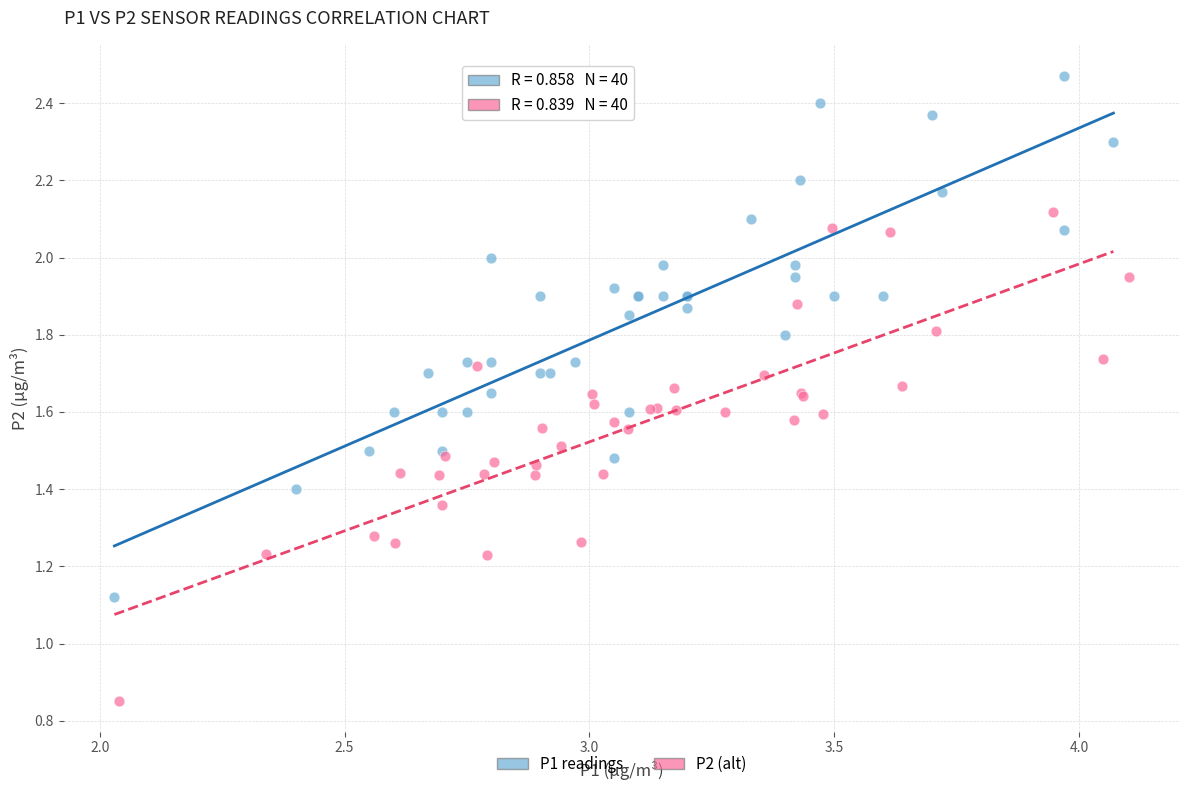

Which series has the widest spread of Y values?

P1 readings